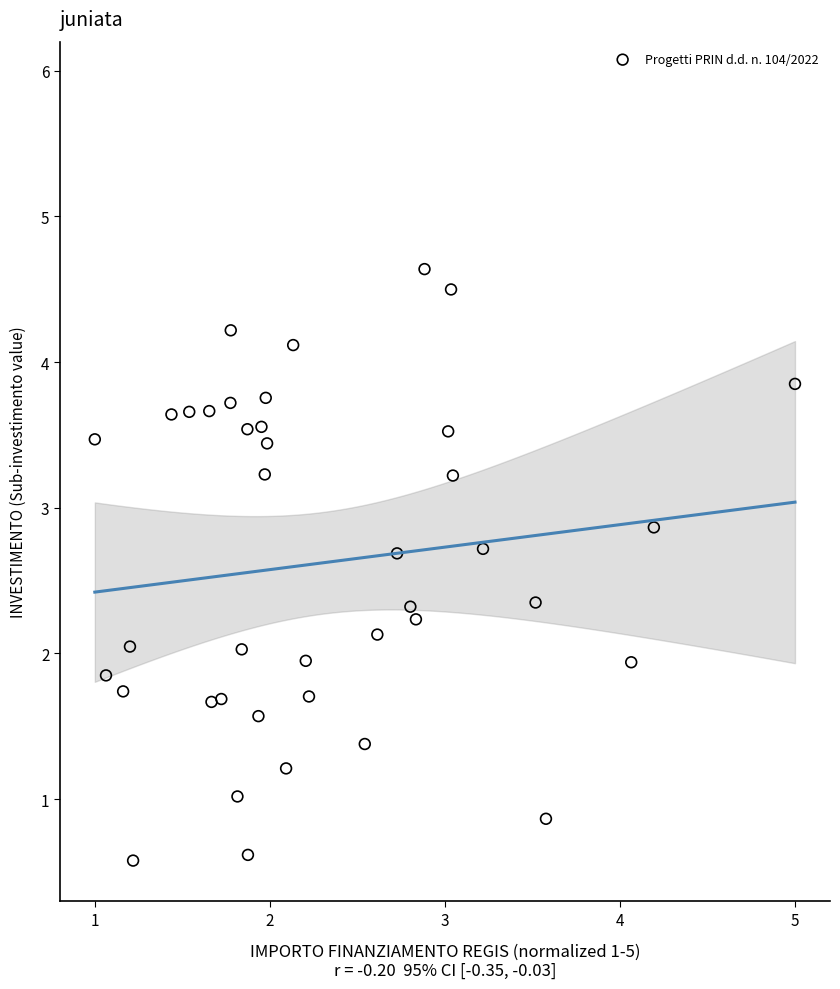

What is the range of Y values (max minus min)?

4.1